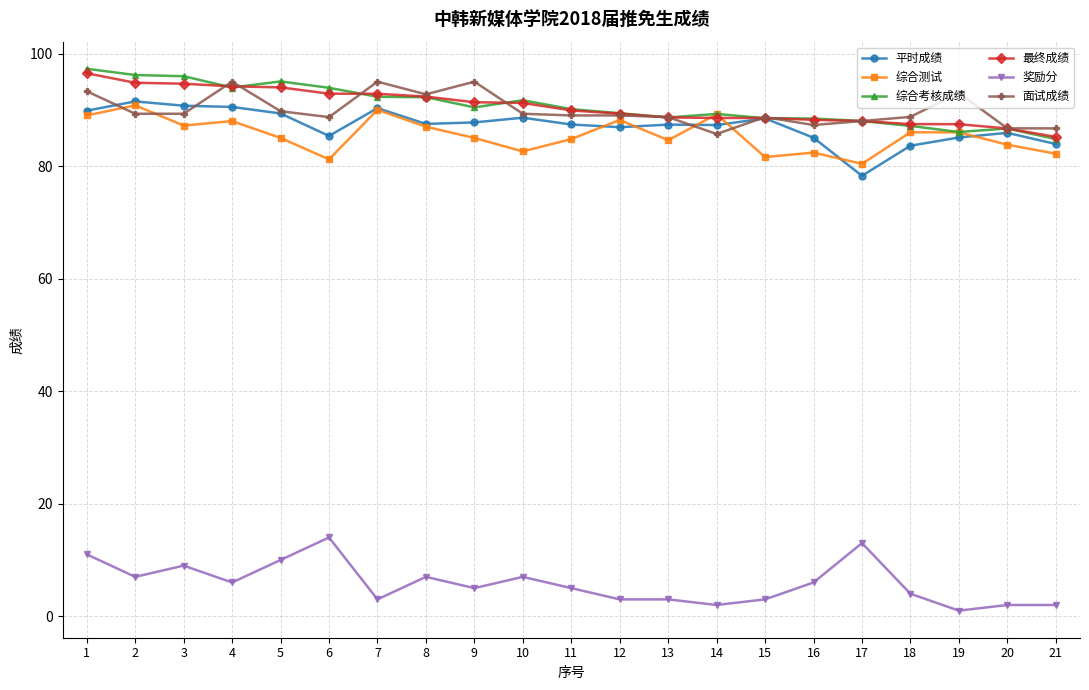

What is the greatest value displayed?

97.3